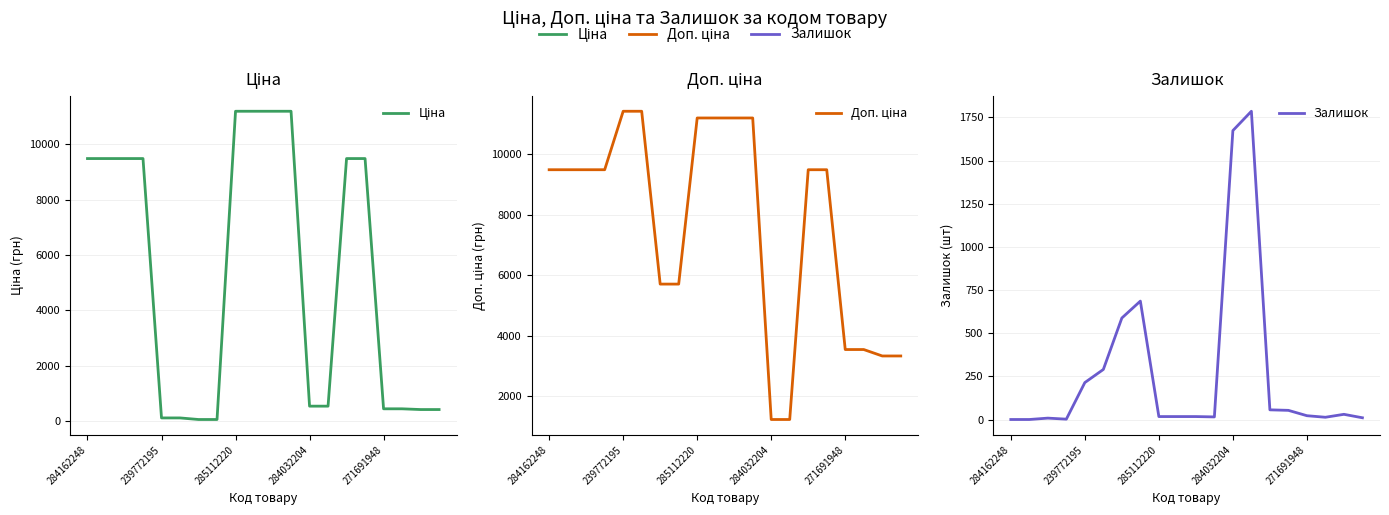

What is the label of the 20th point from the right?

284162248